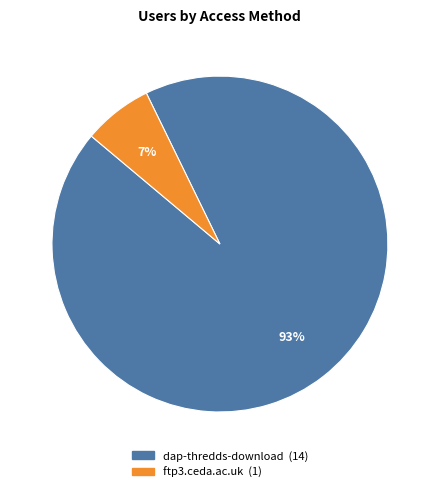

Do dap-thredds-download and ftp3.ceda.ac.uk together represent more than half of the pie?

Yes